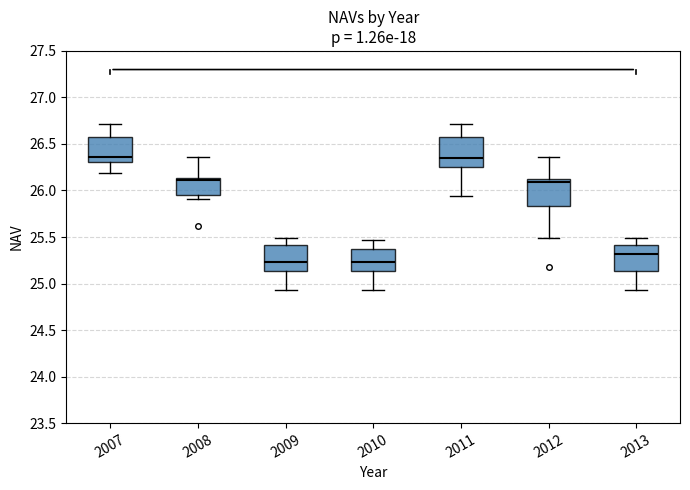

Where is the upper edge of the box at x = 2007 on the y-axis? The values are not printed on the chart, so give them approximately, as read against the axis.

26.60